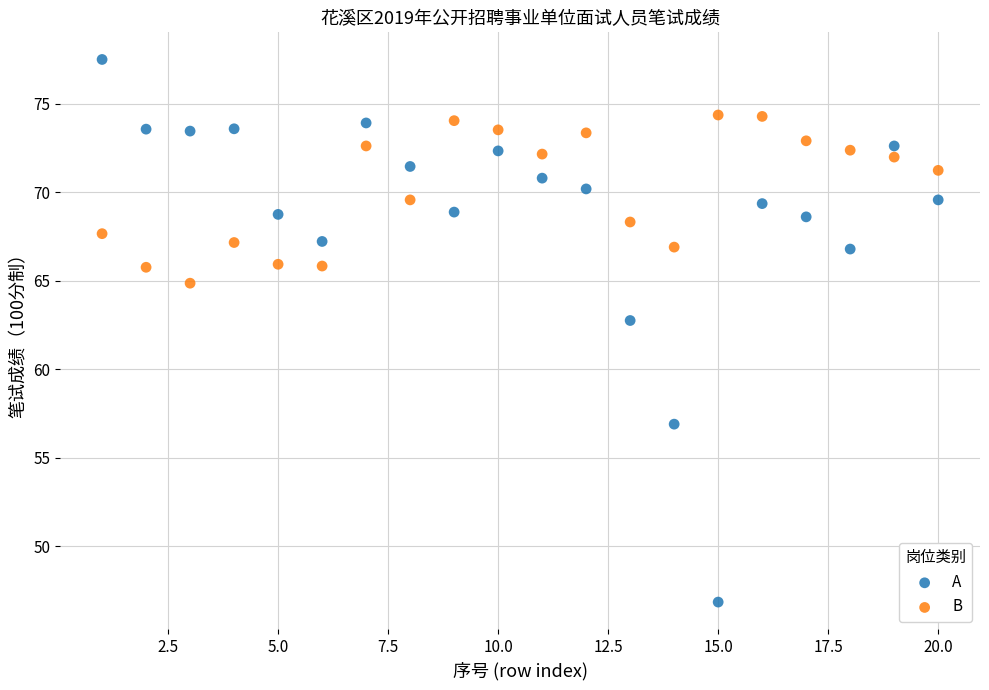

Which series has the widest spread of Y values?

A